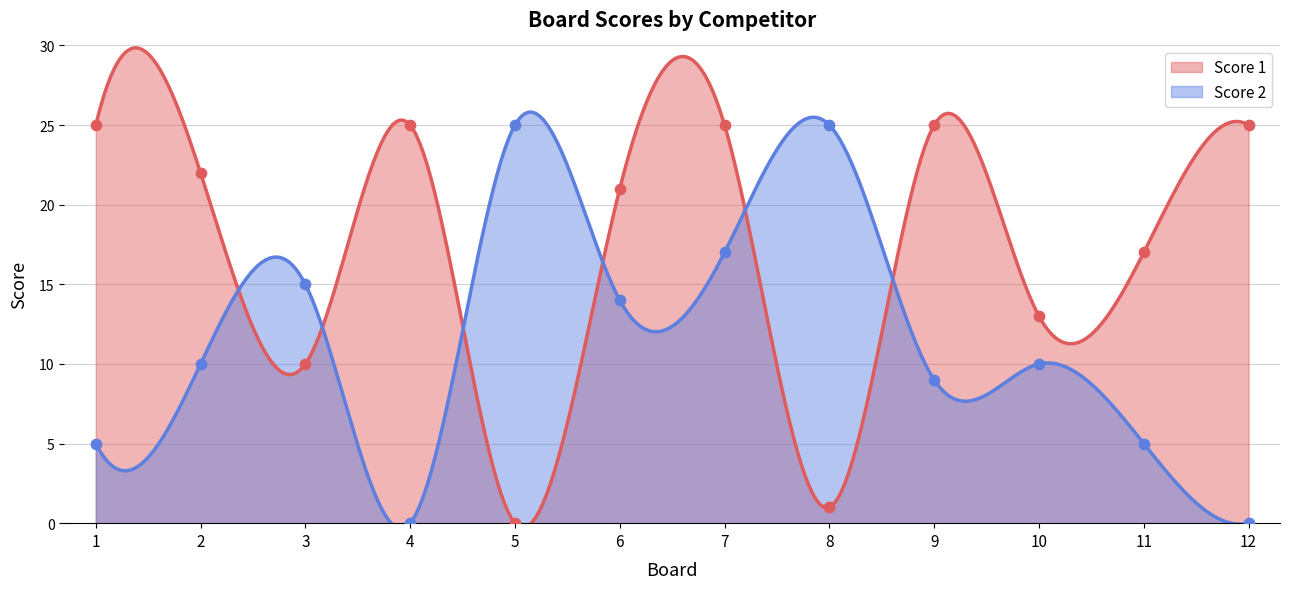

Is the value of Score 2 at 4 greater than the value of Score 1 at 4?

No